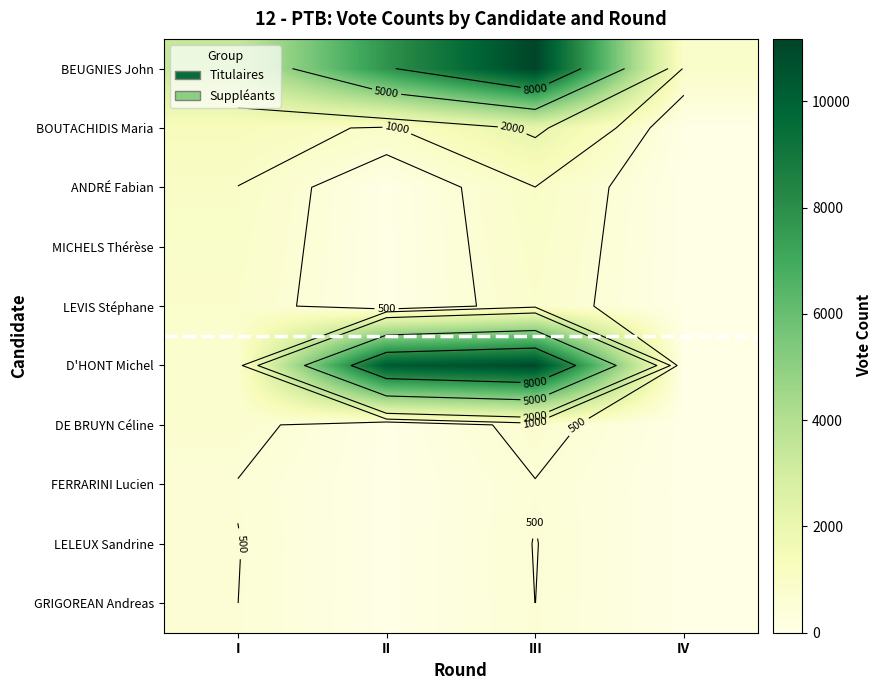

Between III and IV, which is larger?

III